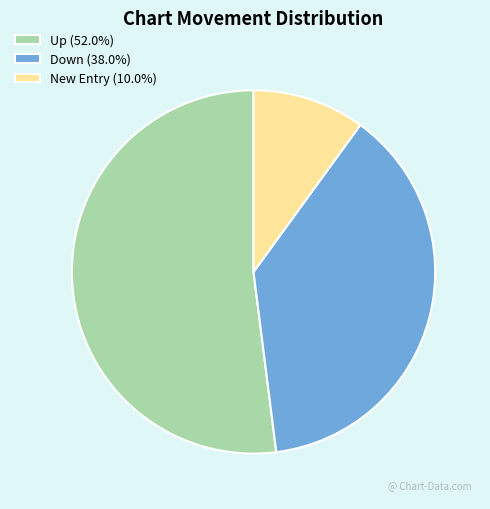

Does Down (38.0%) represent more than half of the total?

No